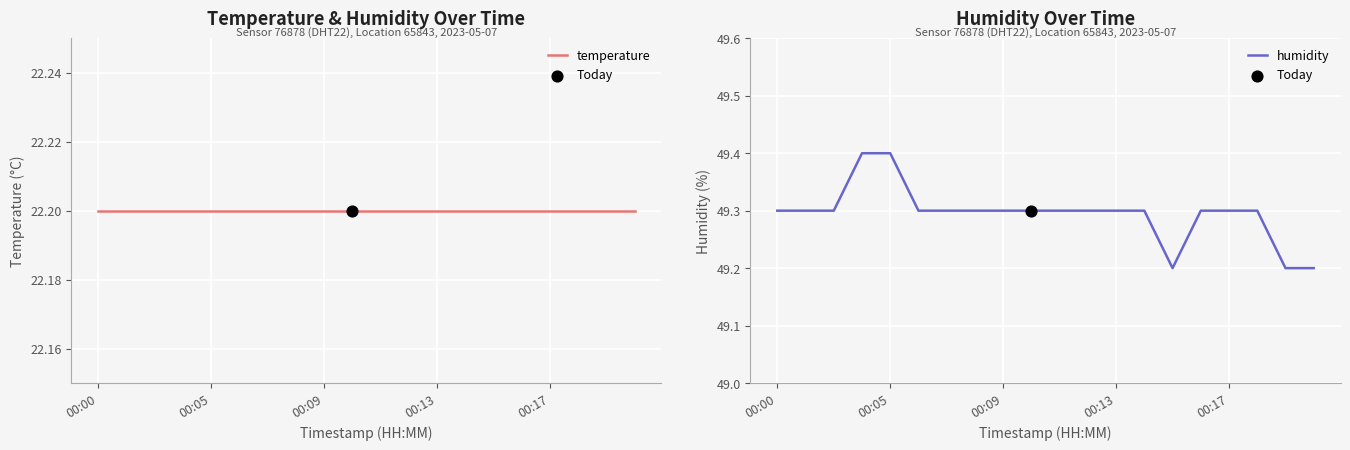

Is the value of humidity at 00:13 greater than the value of temperature at 11?

Yes